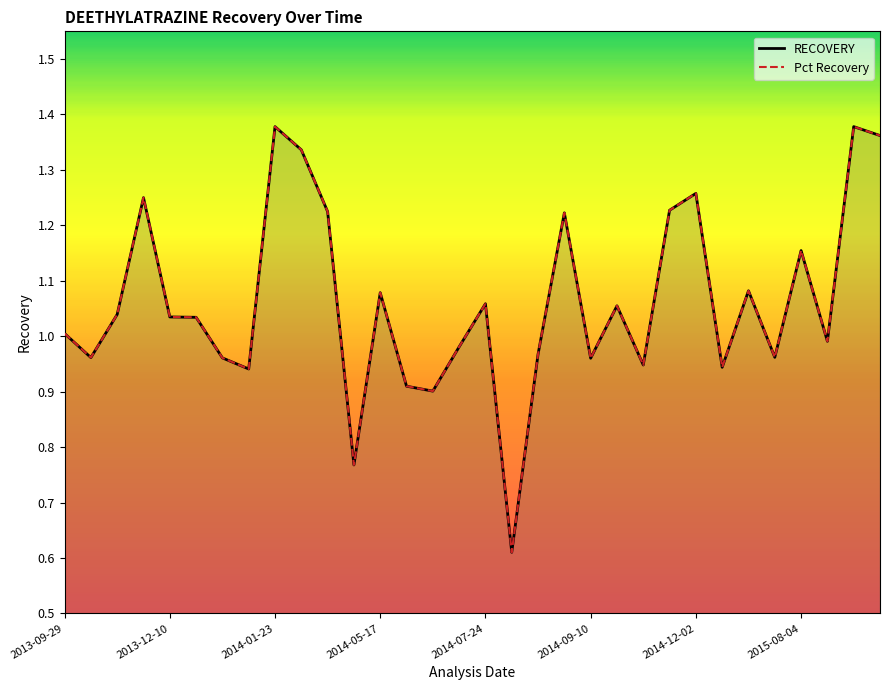

What are all the series names shown in the legend?

RECOVERY, Pct Recovery